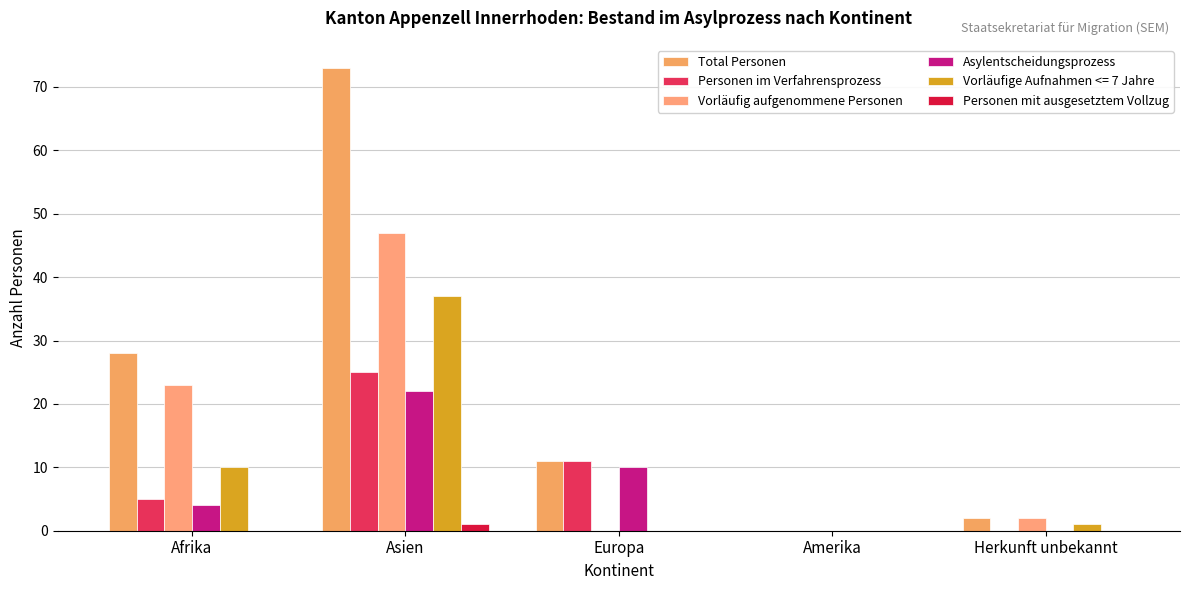

At which label does Total Personen first exceed 11?

Afrika